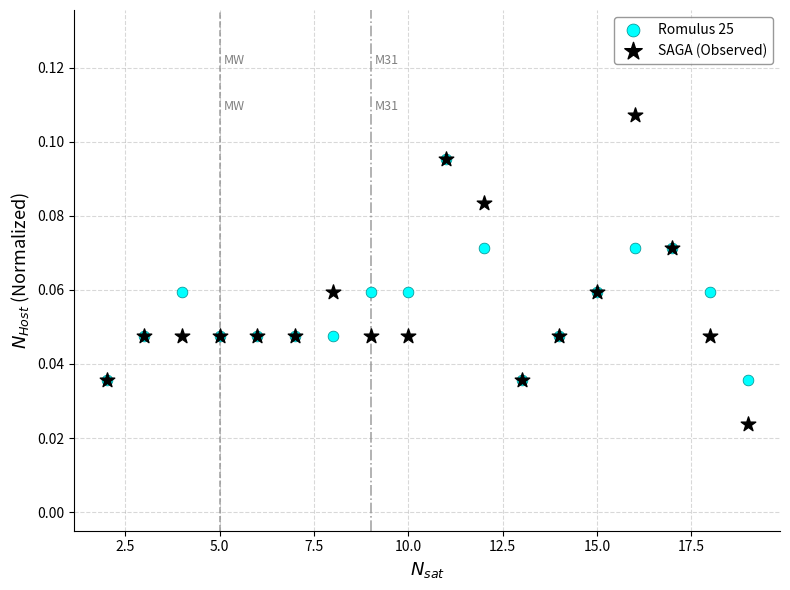

Which series has the largest Y range (max minus min)?

SAGA (Observed)